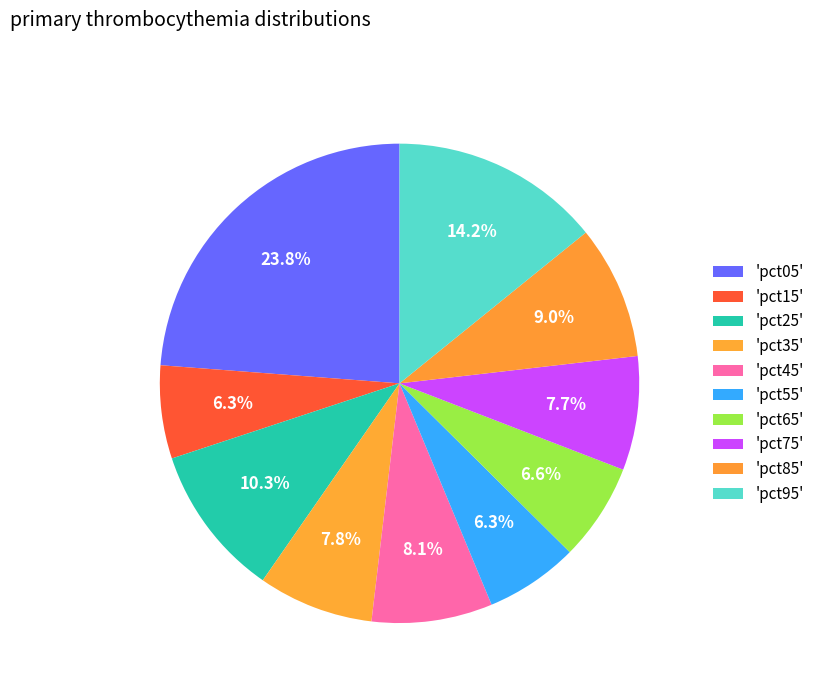

To the nearest percent, what is the average slice percentage?

10%